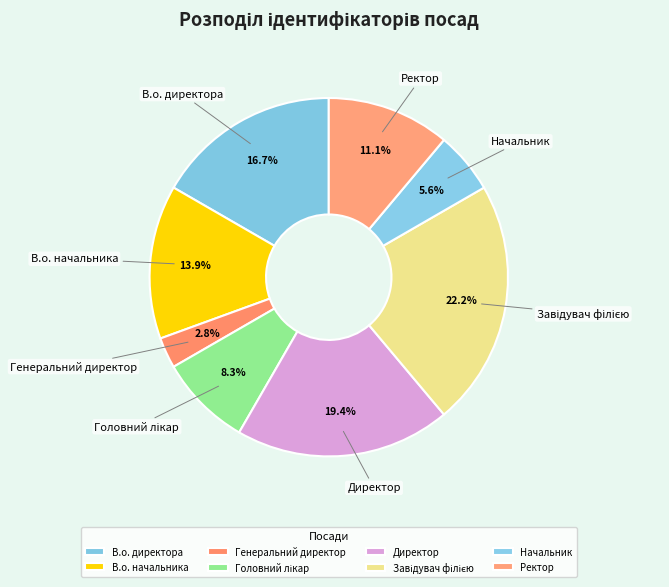

Rank the categories by value from highest to lowest.

Завідувач філією, Директор, В.о. директора, В.о. начальника, Ректор, Головний лікар, Начальник, Генеральний директор